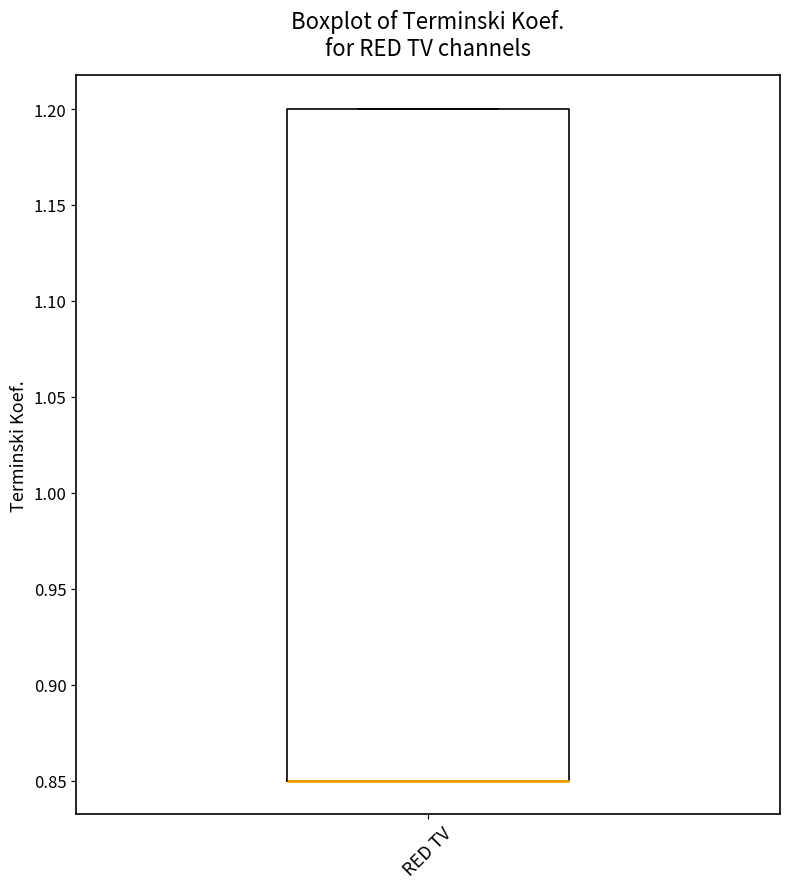

Where is the lower edge of the box for RED TV on the y-axis? The values are not printed on the chart, so give them approximately, as read against the axis.

0.85